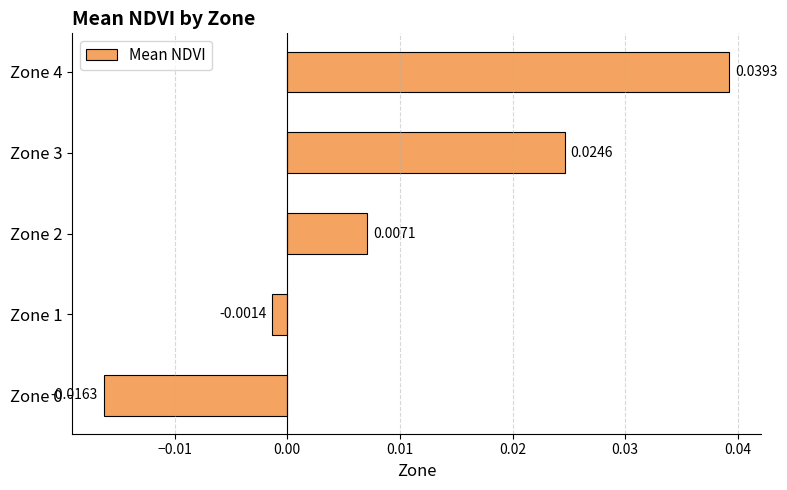

Which has a higher value, Zone 0 or Zone 2?

Zone 2